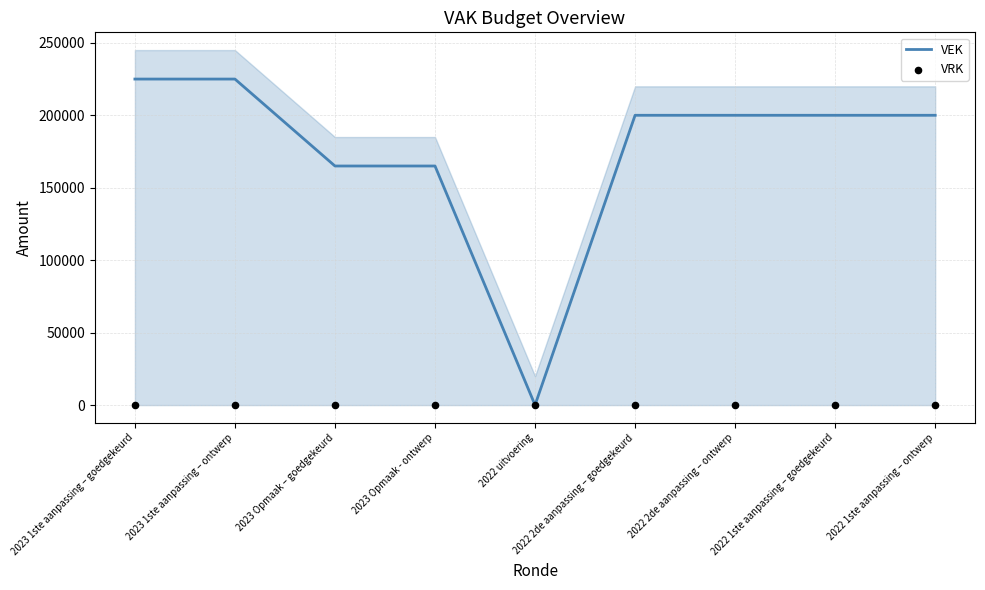

What are all the series names shown in the legend?

VEK, VRK